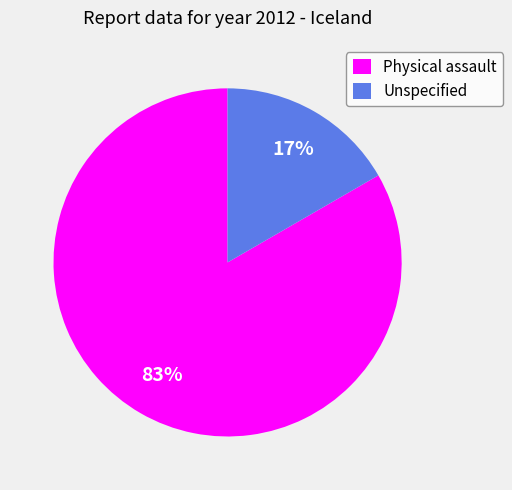

Count the number of slices in the pie.

2